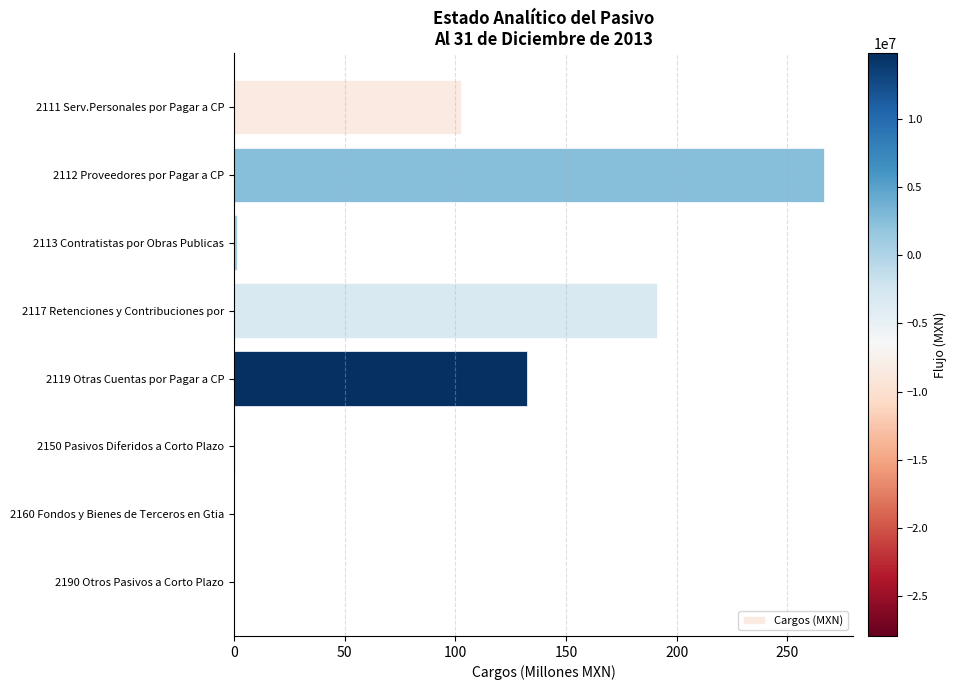

The value at 2111 Serv.Personales por Pagar a CP is 102.4. True or false?

True